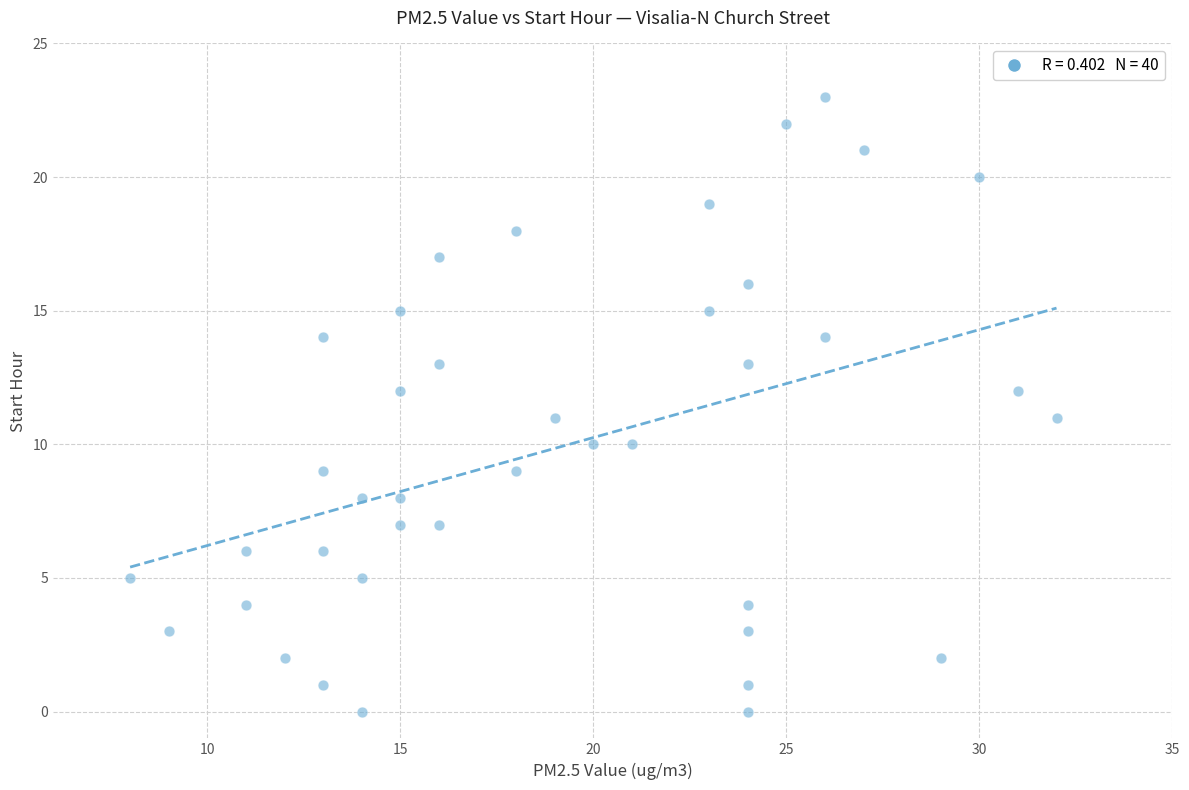

What is the range of Y values (max minus min)?

23